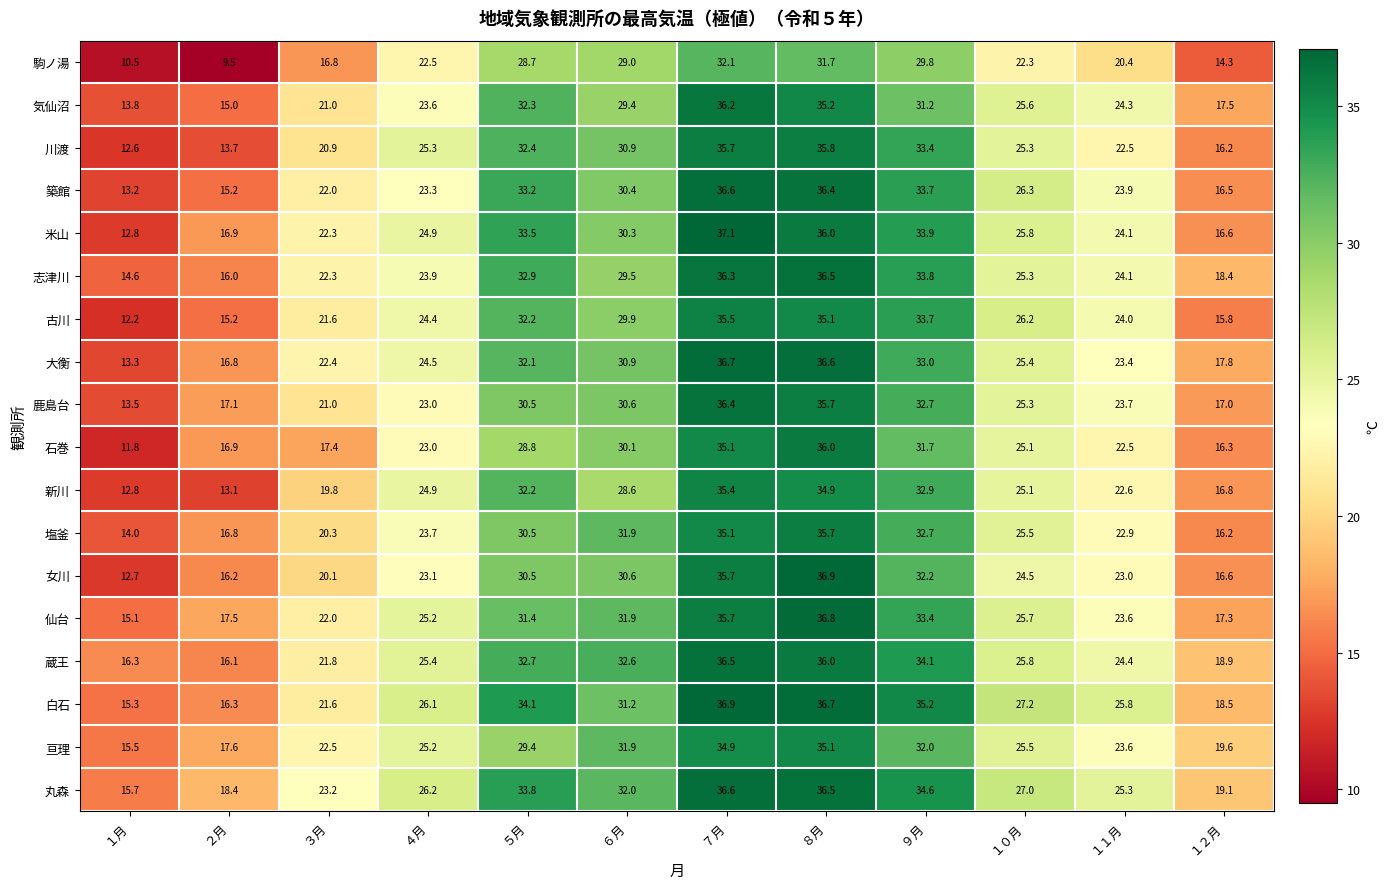

What is the approximate value of 鹿島台 at ２月?

17.1